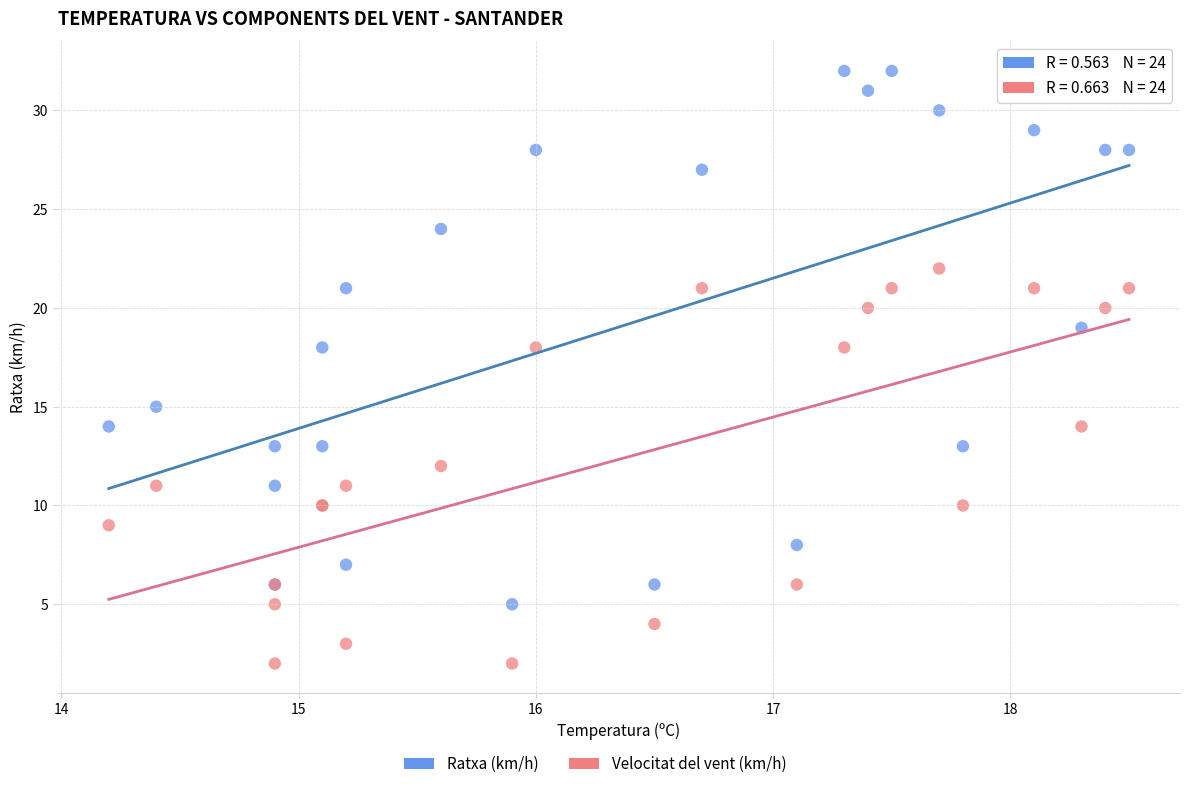

Which series has the widest spread of Y values?

Ratxa (km/h)